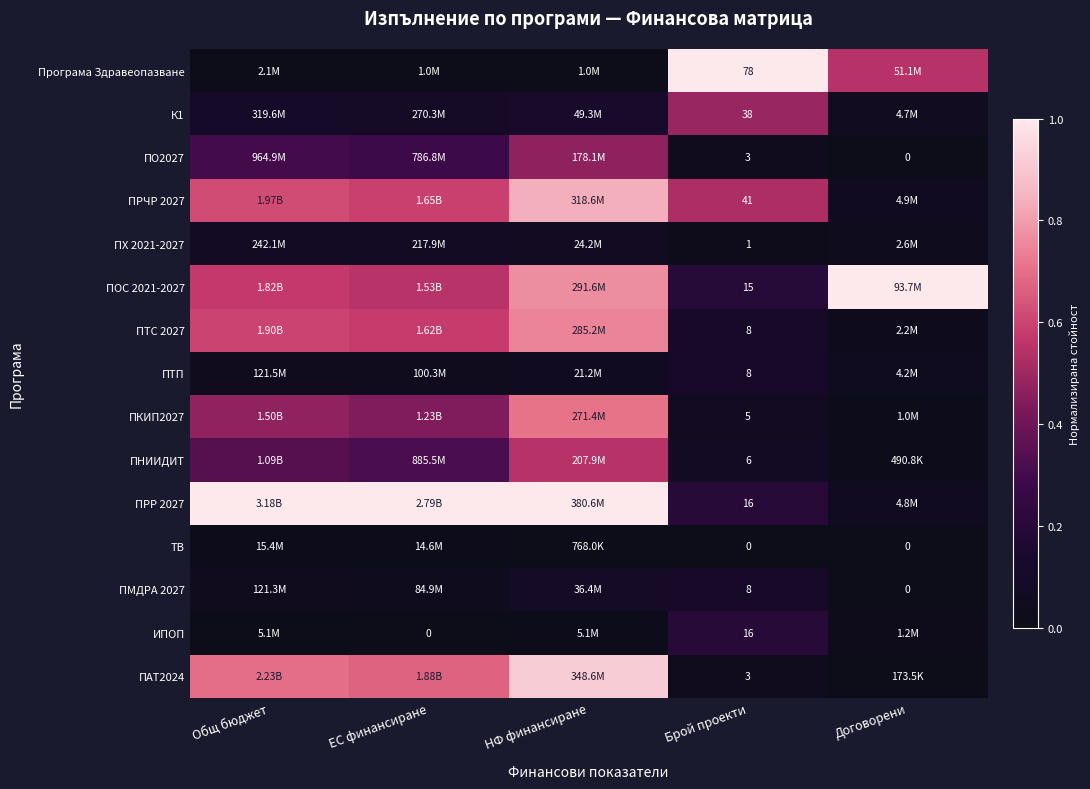

Rank the categories by ПРЧР 2027 value from highest to lowest.

НФ финансиране, Общ бюджет, ЕС финансиране, Брой проекти, Договорени